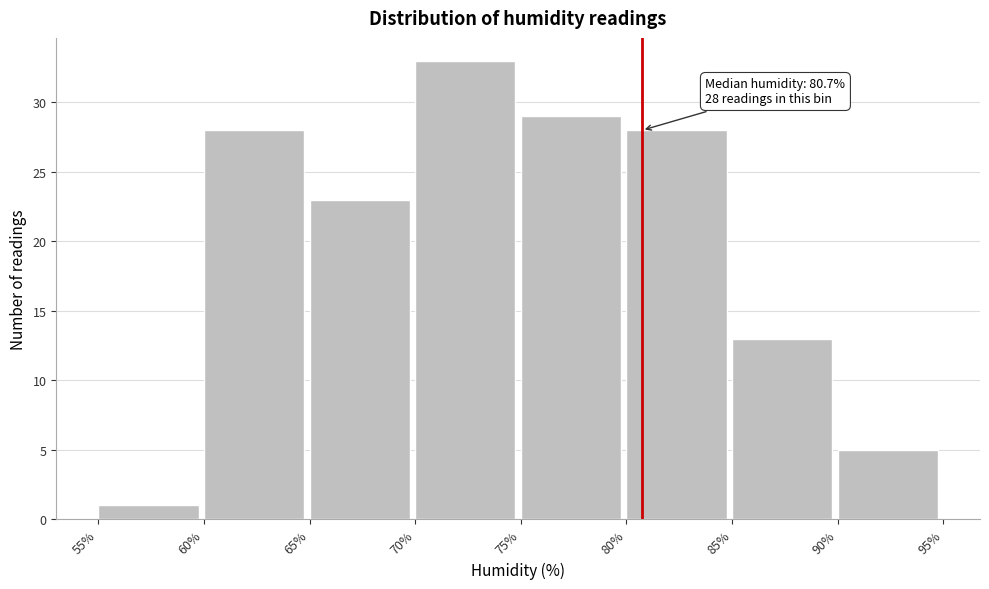

Over which range of the x-axis is the bar tallest?

70% to 75%